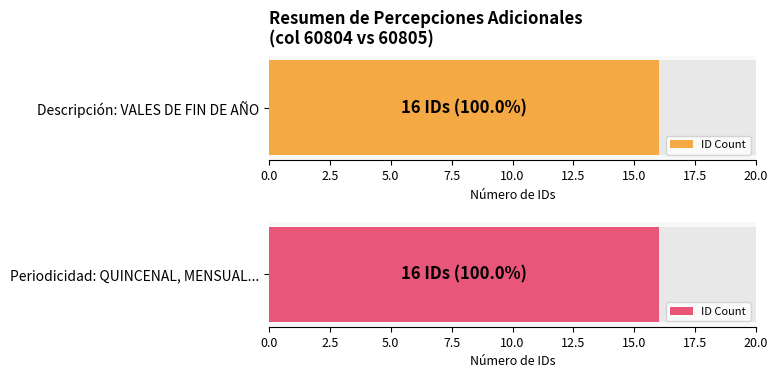

What is the maximum value shown in the chart?

16